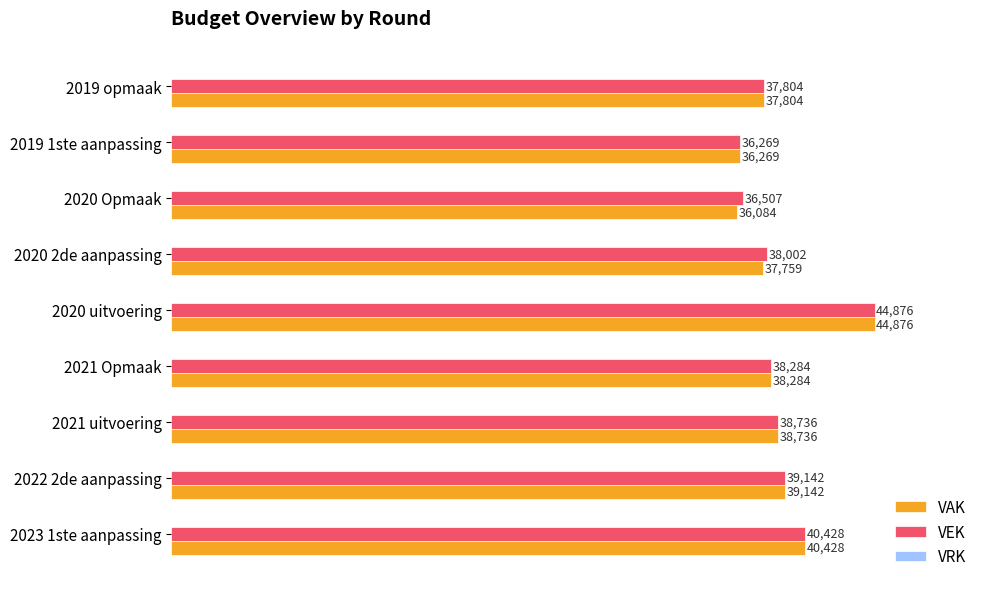

Rank the categories by VEK value from highest to lowest.

2020 uitvoering, 2023 1ste aanpassing, 2022 2de aanpassing, 2021 uitvoering, 2021 Opmaak, 2020 2de aanpassing, 2019 opmaak, 2020 Opmaak, 2019 1ste aanpassing